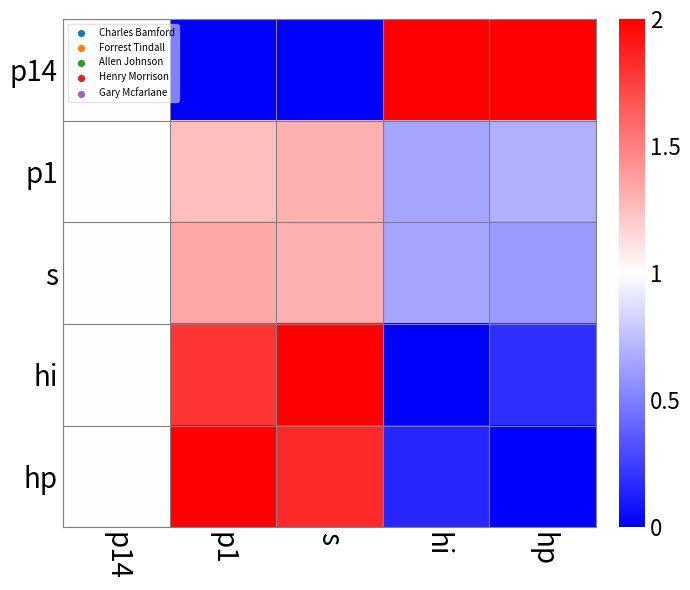

How many data points does each series have?

5